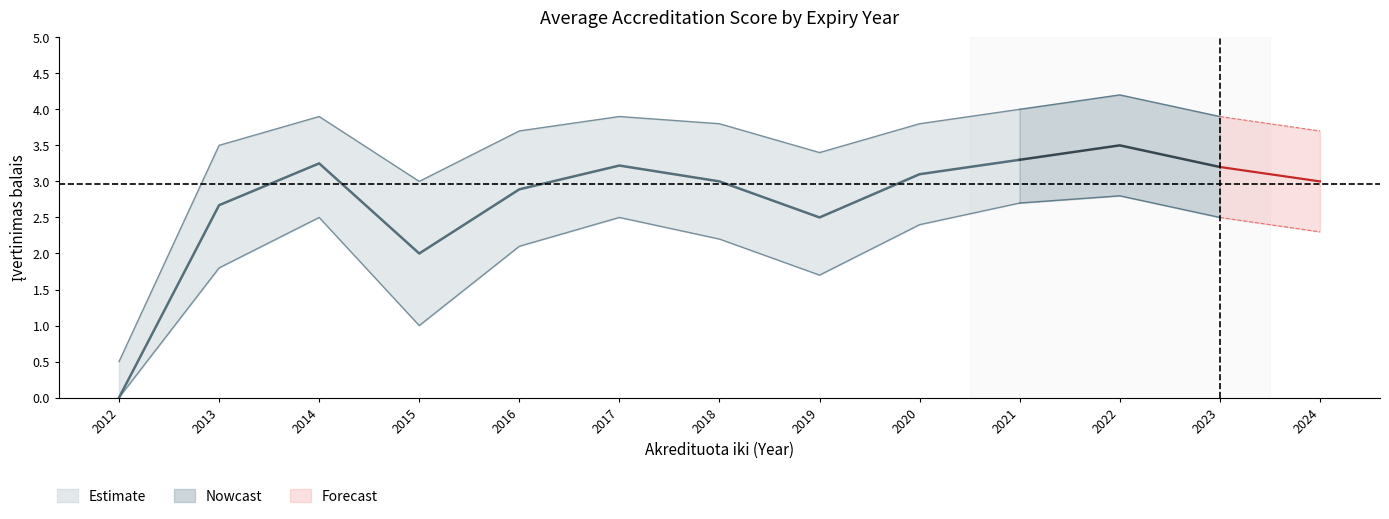

At how many categories does at least one series exceed 3?

11